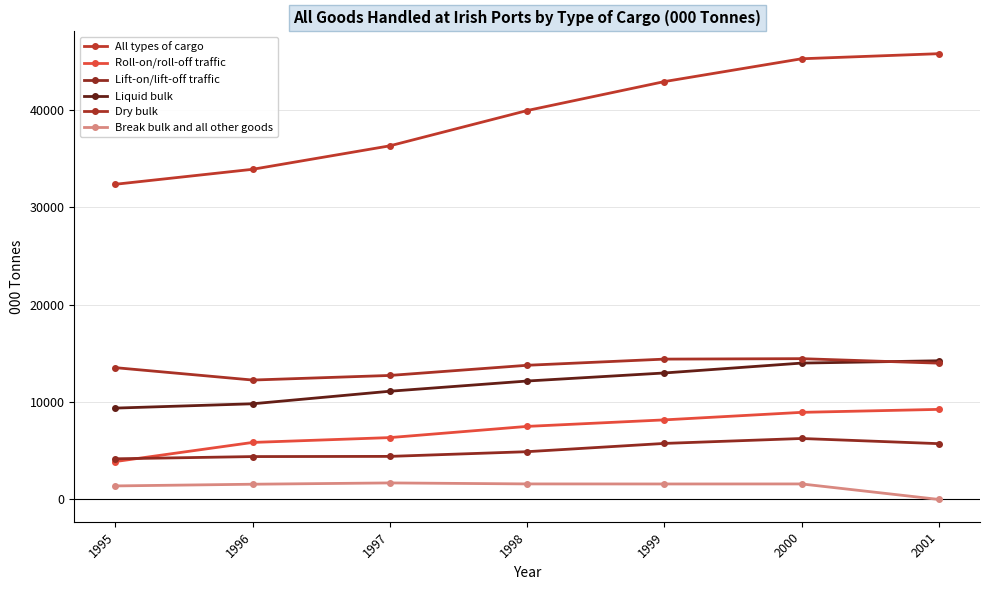

What is the difference between the second highest and second lowest values in the Liquid bulk series?

4180